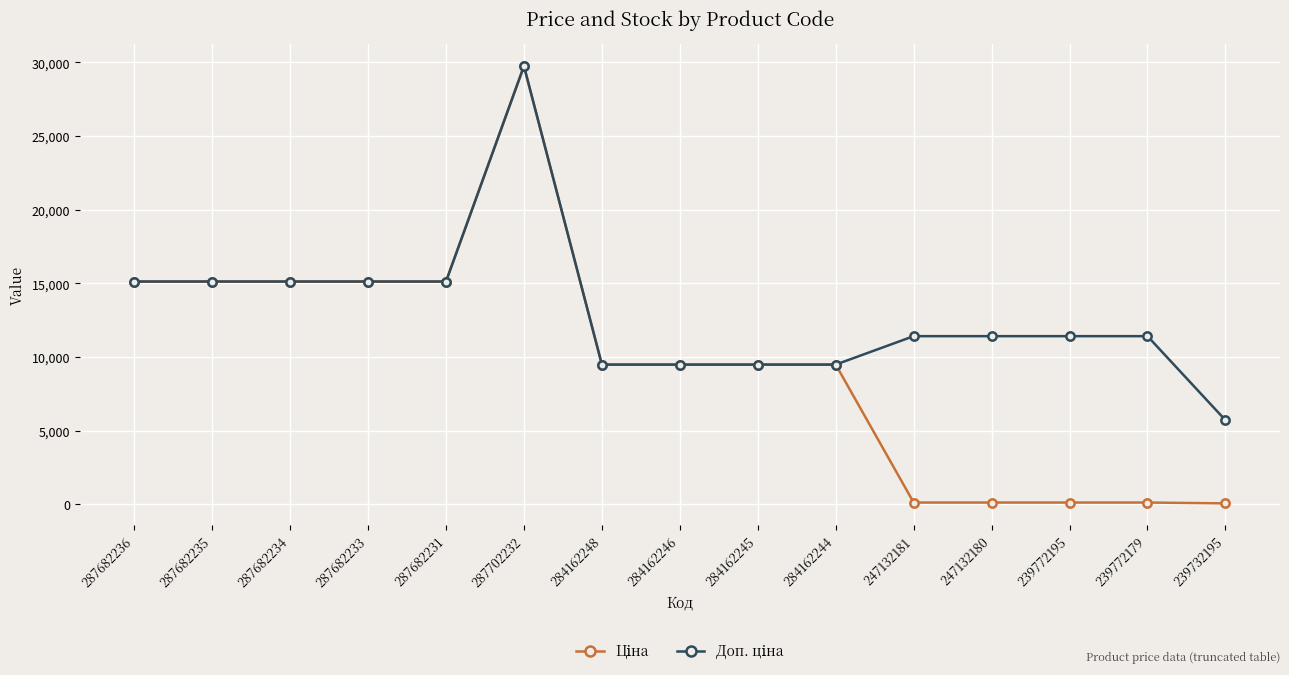

At which category is the sum across all series the highest?

287702232